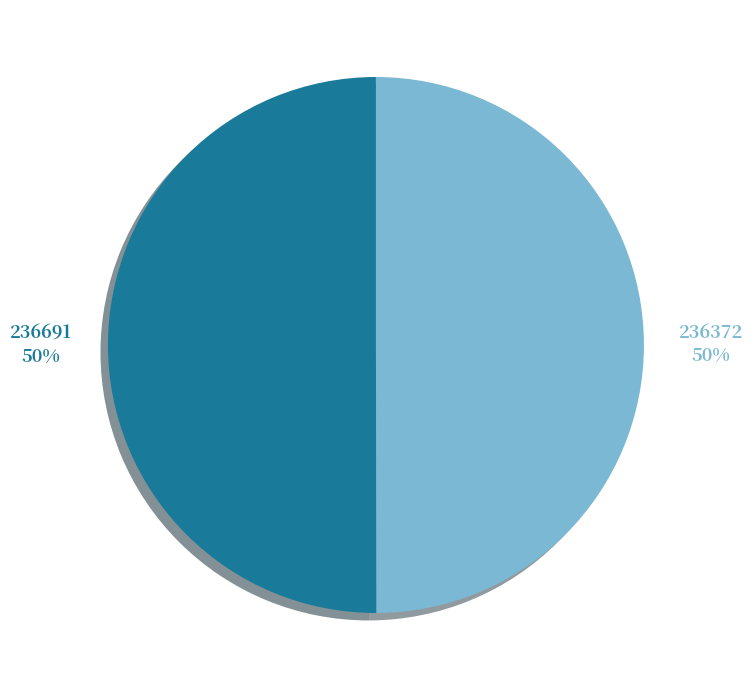

How many segments does this pie chart have?

2